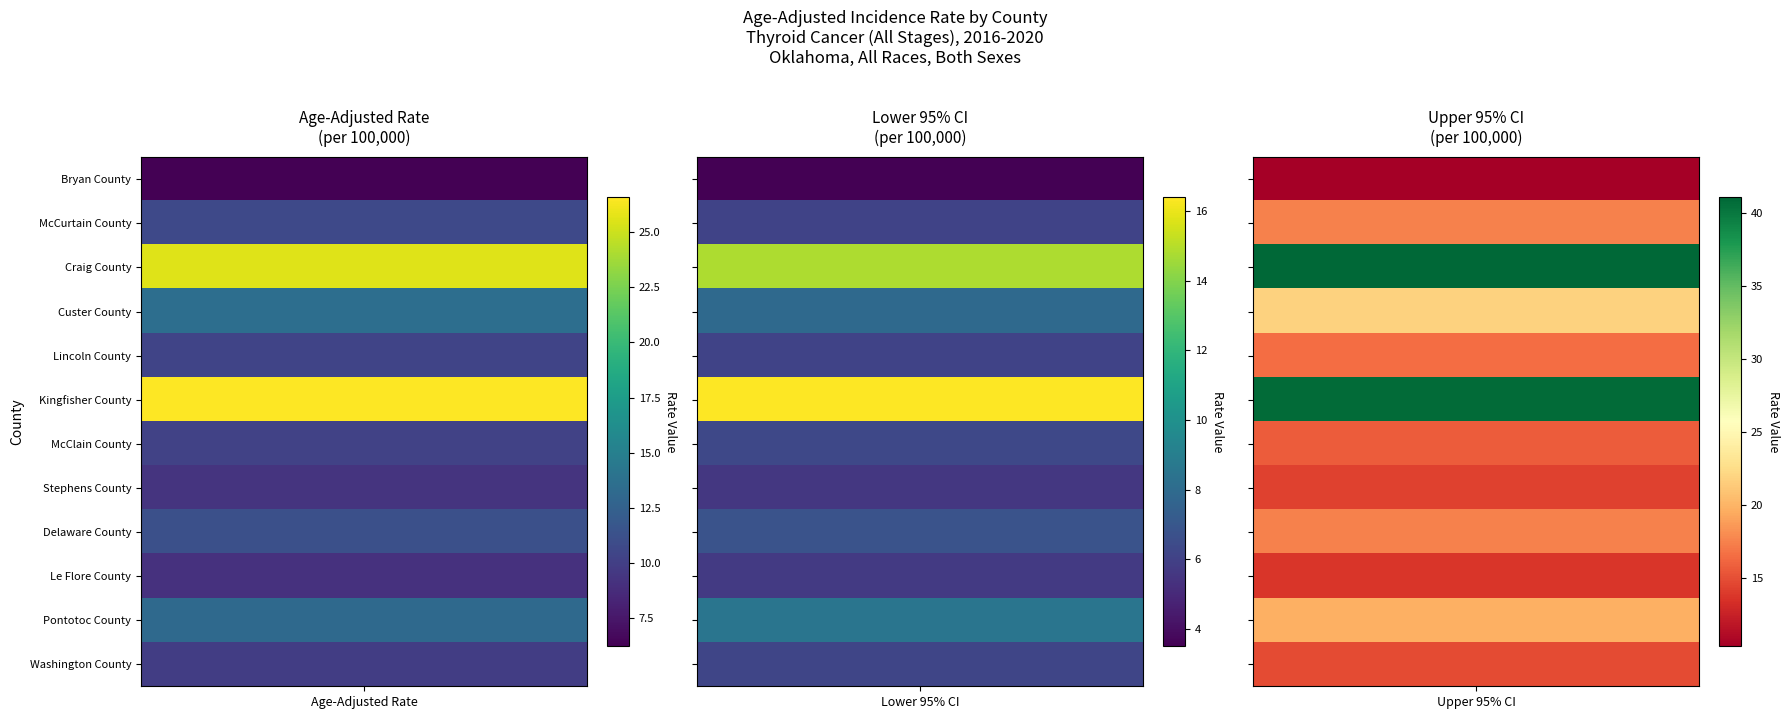

What is the smallest value displayed?

3.5